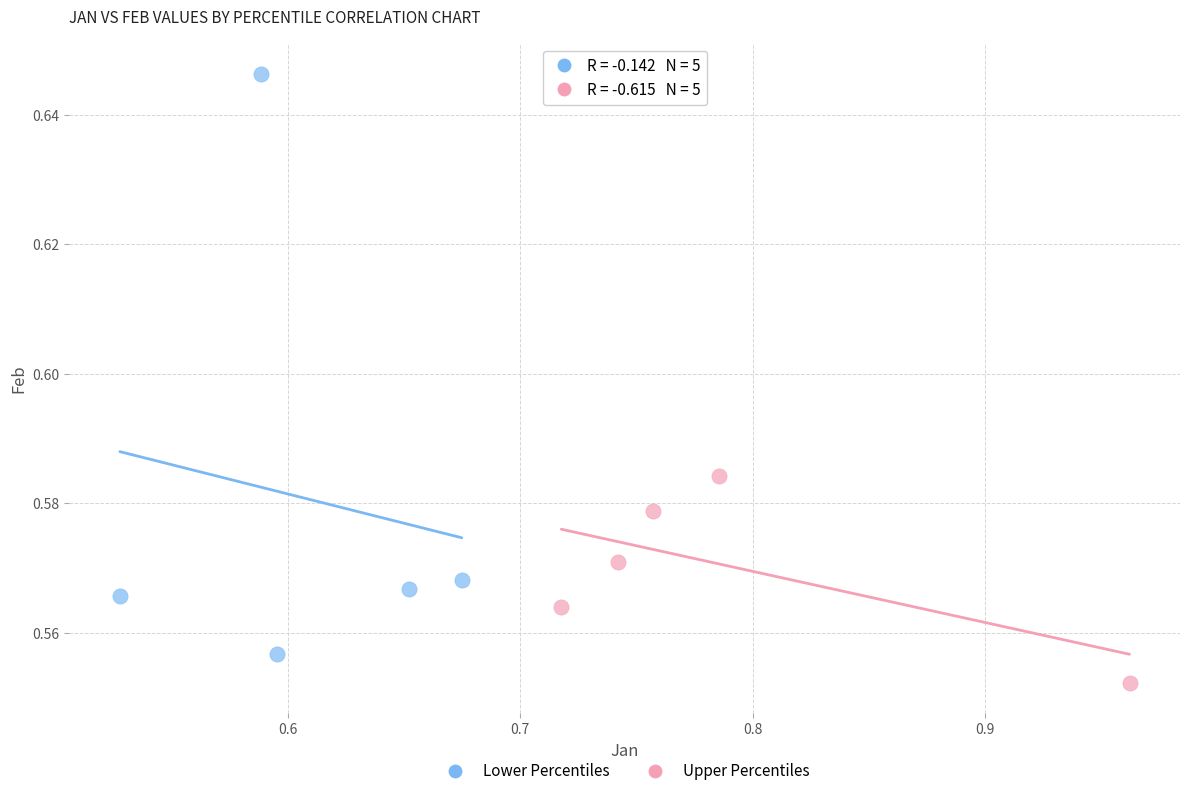

Which series reaches the maximum Y coordinate?

Lower Percentiles